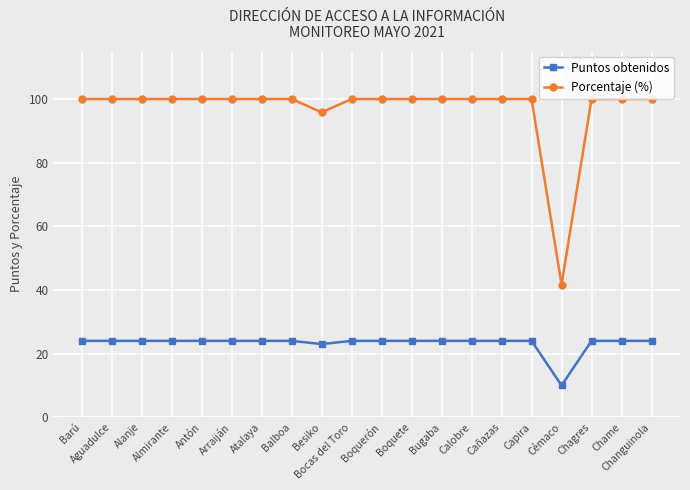

The Porcentaje (%) series shows 100.0 at Changuinola. True or false?

True